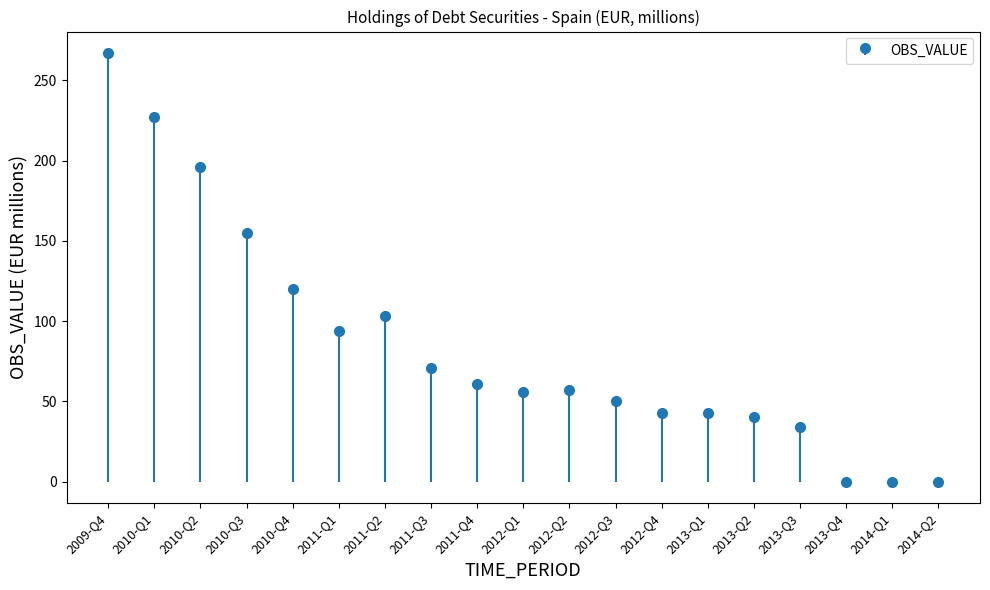

Are the bars horizontal?

No